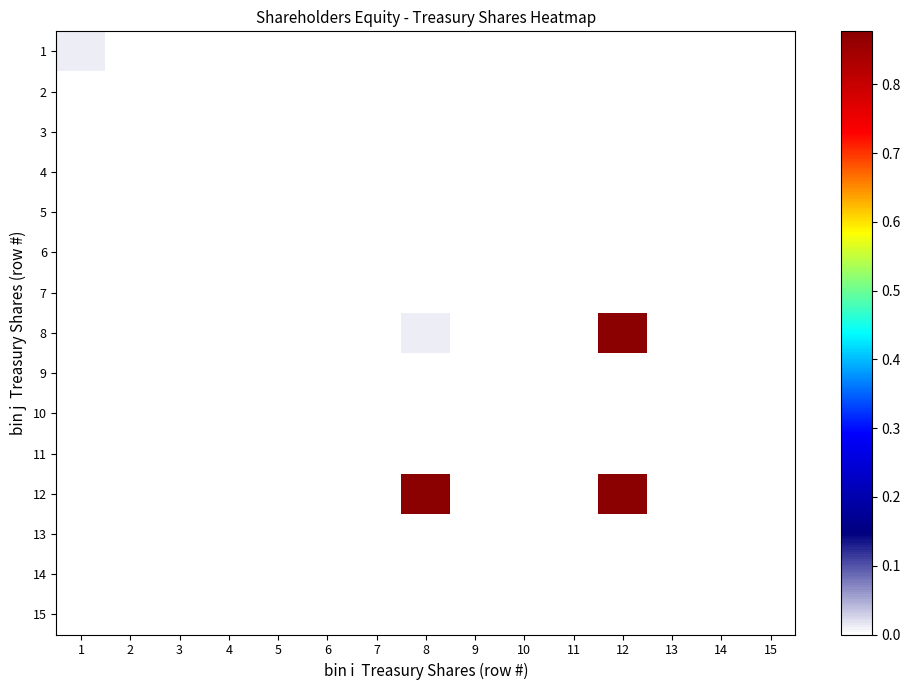

Reading right to left, list all the values displayed in this chart.

1: 15=0.0	14=0.0	13=0.0	12=0.0	11=0.0	10=0.0	9=0.0	8=0.0	7=0.0	6=0.0	5=0.0	4=0.0	3=0.0	2=0.0	1=0.0
2: 15=0.0	14=0.0	13=0.0	12=0.0	11=0.0	10=0.0	9=0.0	8=0.0	7=0.0	6=0.0	5=0.0	4=0.0	3=0.0	2=0.0	1=0.0
3: 15=0.0	14=0.0	13=0.0	12=0.0	11=0.0	10=0.0	9=0.0	8=0.0	7=0.0	6=0.0	5=0.0	4=0.0	3=0.0	2=0.0	1=0.0
4: 15=0.0	14=0.0	13=0.0	12=0.0	11=0.0	10=0.0	9=0.0	8=0.0	7=0.0	6=0.0	5=0.0	4=0.0	3=0.0	2=0.0	1=0.0
5: 15=0.0	14=0.0	13=0.0	12=0.0	11=0.0	10=0.0	9=0.0	8=0.0	7=0.0	6=0.0	5=0.0	4=0.0	3=0.0	2=0.0	1=0.0
6: 15=0.0	14=0.0	13=0.0	12=0.0	11=0.0	10=0.0	9=0.0	8=0.0	7=0.0	6=0.0	5=0.0	4=0.0	3=0.0	2=0.0	1=0.0
7: 15=0.0	14=0.0	13=0.0	12=0.0	11=0.0	10=0.0	9=0.0	8=0.0	7=0.0	6=0.0	5=0.0	4=0.0	3=0.0	2=0.0	1=0.0
8: 15=0.0	14=0.0	13=0.0	12=0.9	11=0.0	10=0.0	9=0.0	8=0.0	7=0.0	6=0.0	5=0.0	4=0.0	3=0.0	2=0.0	1=0.0
9: 15=0.0	14=0.0	13=0.0	12=0.0	11=0.0	10=0.0	9=0.0	8=0.0	7=0.0	6=0.0	5=0.0	4=0.0	3=0.0	2=0.0	1=0.0
10: 15=0.0	14=0.0	13=0.0	12=0.0	11=0.0	10=0.0	9=0.0	8=0.0	7=0.0	6=0.0	5=0.0	4=0.0	3=0.0	2=0.0	1=0.0
11: 15=0.0	14=0.0	13=0.0	12=0.0	11=0.0	10=0.0	9=0.0	8=0.0	7=0.0	6=0.0	5=0.0	4=0.0	3=0.0	2=0.0	1=0.0
12: 15=0.0	14=0.0	13=0.0	12=0.9	11=0.0	10=0.0	9=0.0	8=0.9	7=0.0	6=0.0	5=0.0	4=0.0	3=0.0	2=0.0	1=0.0
13: 15=0.0	14=0.0	13=0.0	12=0.0	11=0.0	10=0.0	9=0.0	8=0.0	7=0.0	6=0.0	5=0.0	4=0.0	3=0.0	2=0.0	1=0.0
14: 15=0.0	14=0.0	13=0.0	12=0.0	11=0.0	10=0.0	9=0.0	8=0.0	7=0.0	6=0.0	5=0.0	4=0.0	3=0.0	2=0.0	1=0.0
15: 15=0.0	14=0.0	13=0.0	12=0.0	11=0.0	10=0.0	9=0.0	8=0.0	7=0.0	6=0.0	5=0.0	4=0.0	3=0.0	2=0.0	1=0.0